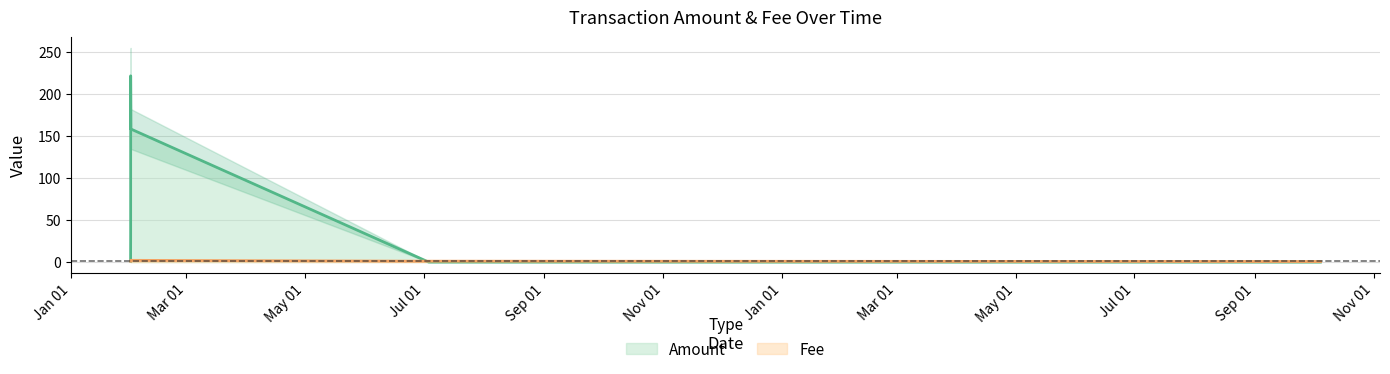

How many intersections are there between Fee and Amount?

1